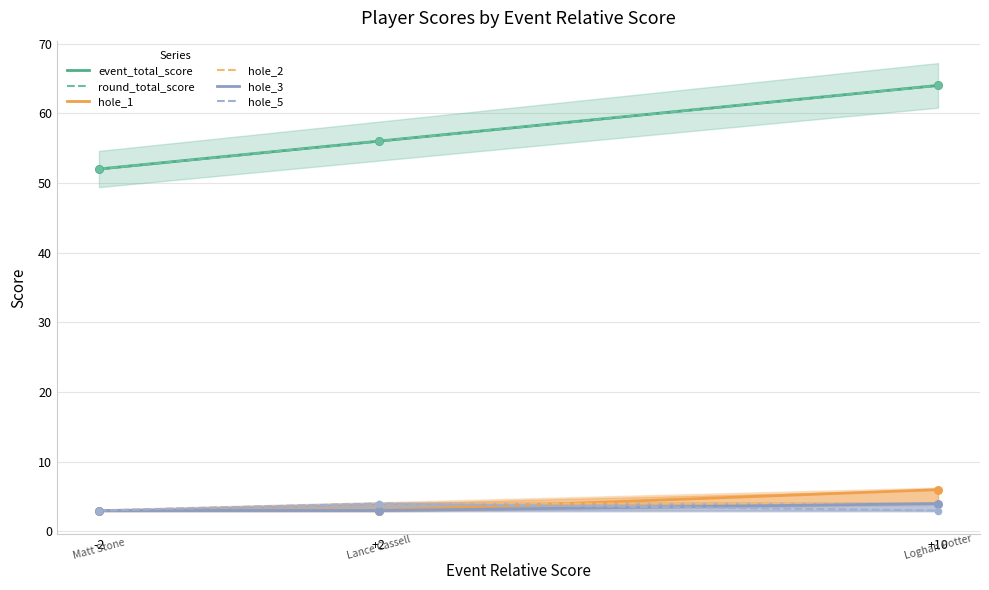

Which series has the largest total across all categories?

event_total_score